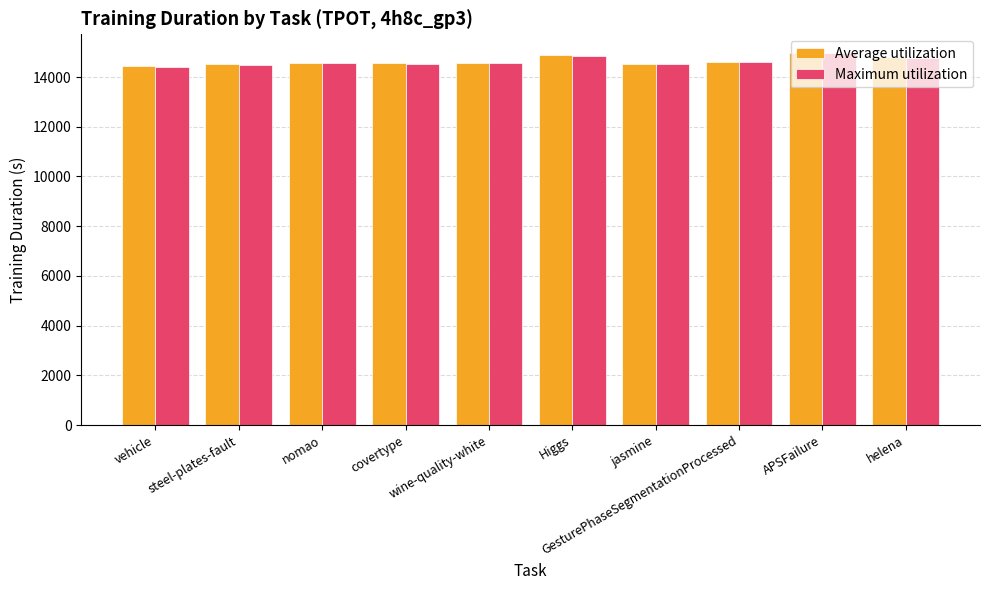

The value of Average utilization at wine-quality-white is 21214.6. True or false?

False